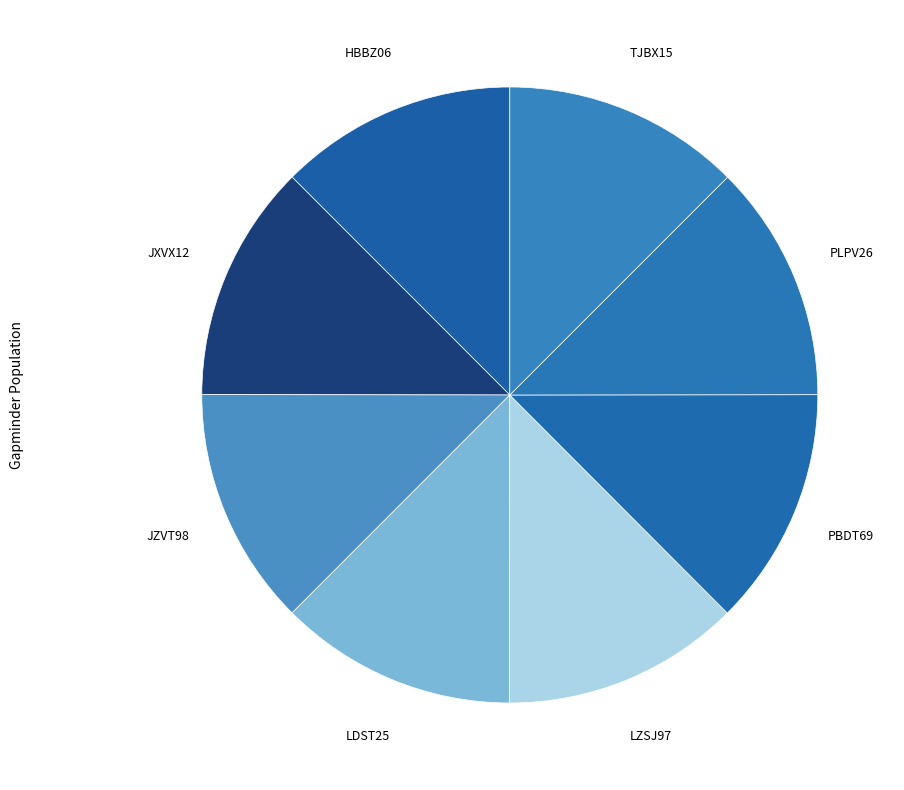

Count the number of slices in the pie.

8